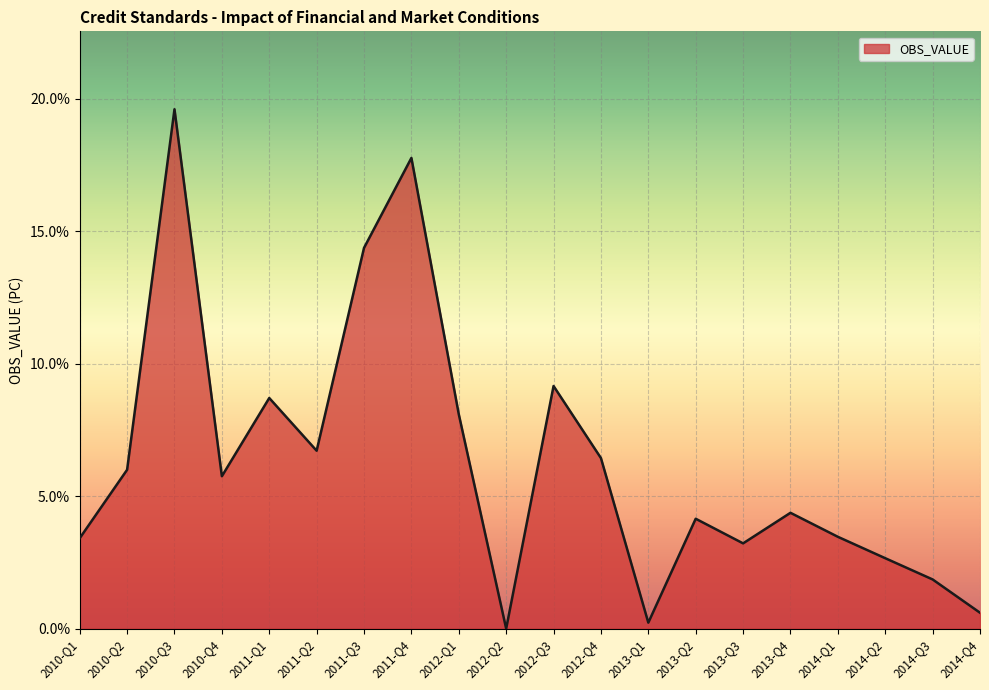

What is the difference between the values at 2011-Q2 and 2011-Q4?

11.1